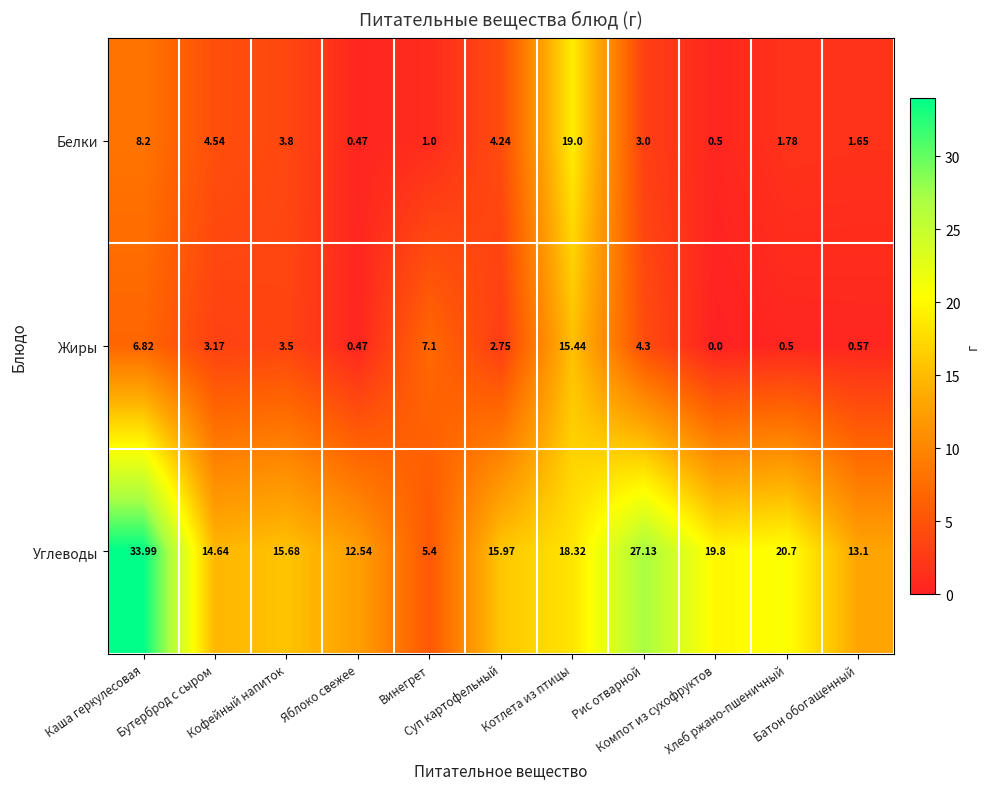

Rank the series by their maximum value, from highest to lowest.

Углеводы, Белки, Жиры